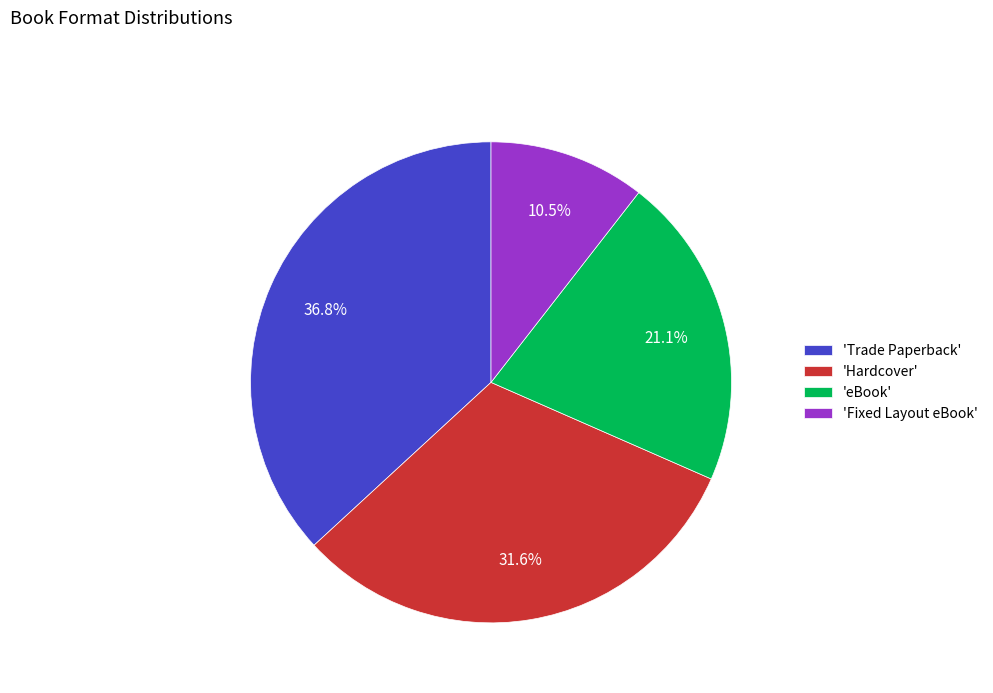

Is there a majority slice in this chart?

No